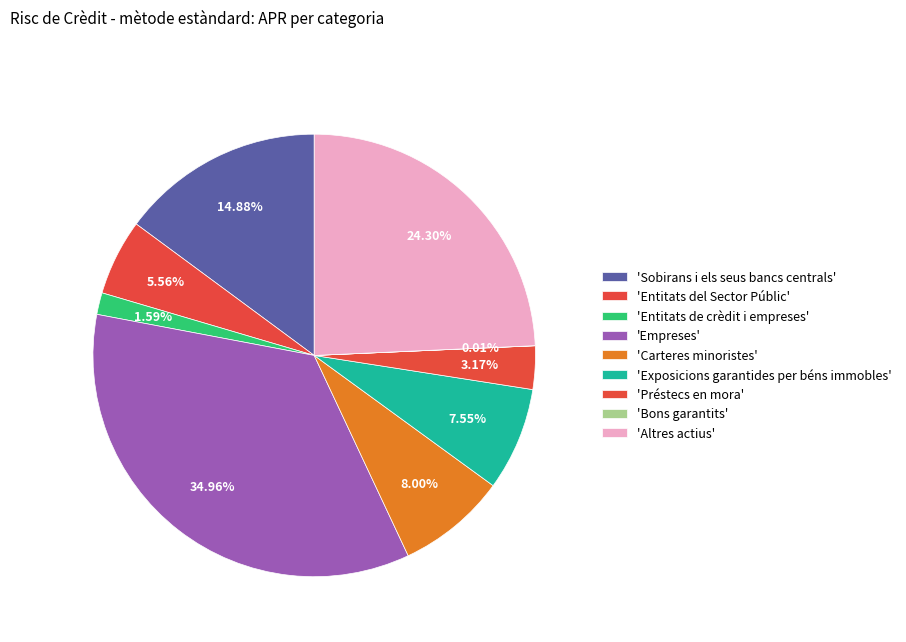

Does any single category account for the majority?

No